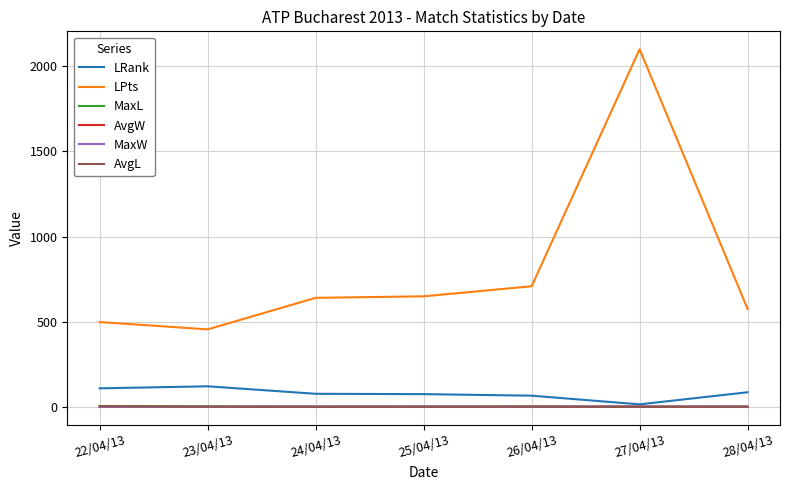

What is the total value across all series at 23/04/13?

587.4